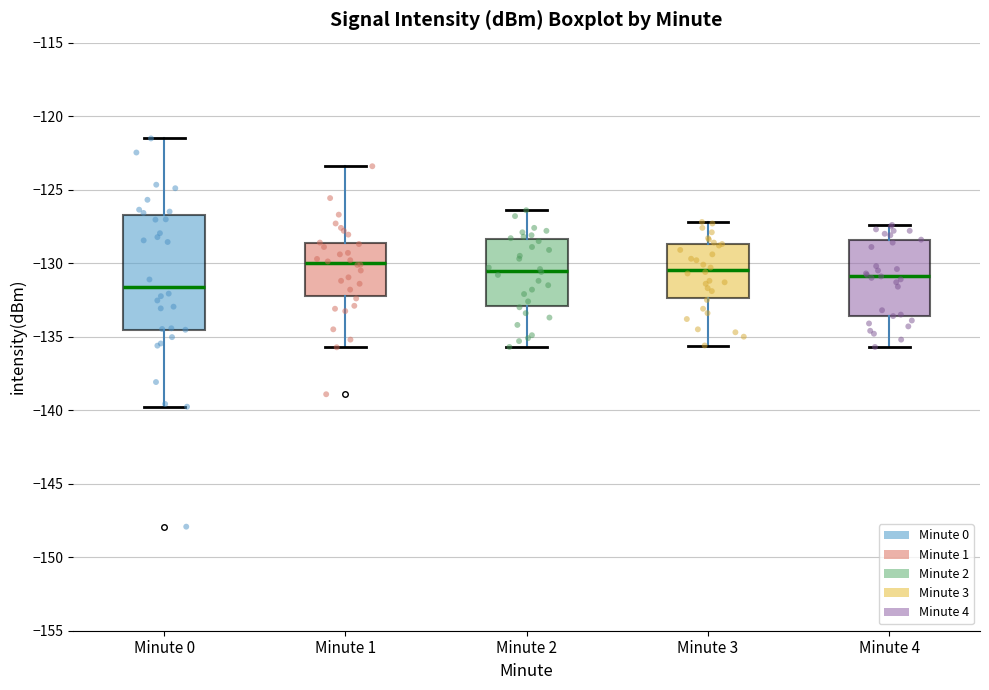

Reading left to right, transcribe this box plot: for each box, give where its median line is, the range the box spans, and where its two whiskers end, as read against the y-axis. The values are not printed on the chart, so give them approximately, as read against the axis.

Minute 0: median -131.5, box -134.5 to -126.5, whiskers -140.0 to -121.5
Minute 1: median -130.0, box -132.0 to -128.5, whiskers -135.5 to -123.5
Minute 2: median -130.5, box -133.0 to -128.5, whiskers -135.5 to -126.5
Minute 3: median -130.5, box -132.5 to -128.5, whiskers -135.5 to -127.0
Minute 4: median -131.0, box -133.5 to -128.5, whiskers -135.5 to -127.5